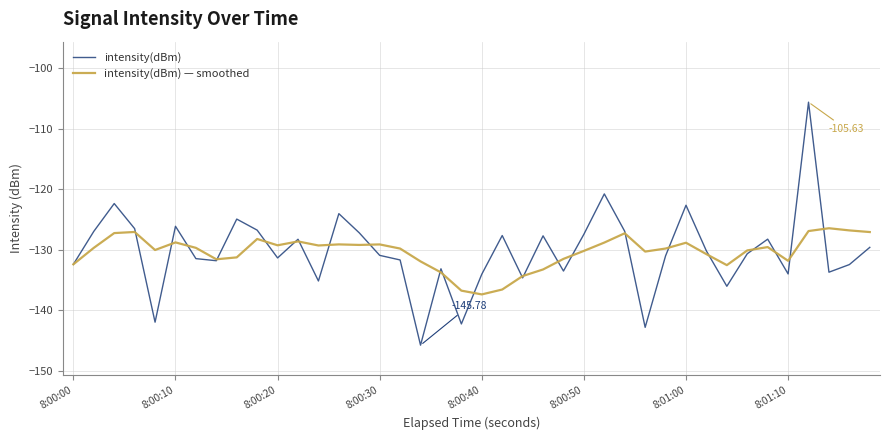

Which series has the widest spread of values?

intensity(dBm)